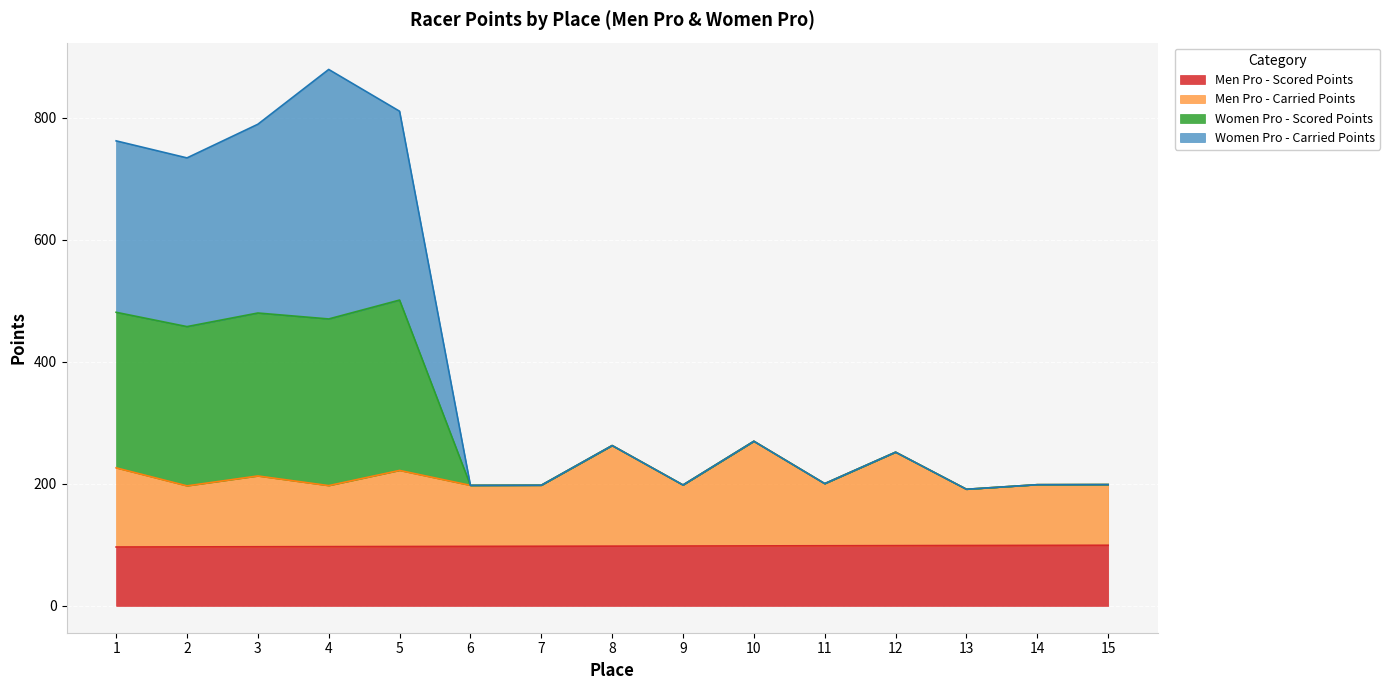

What is the highest value of the Men Pro - Scored Points series?

99.4